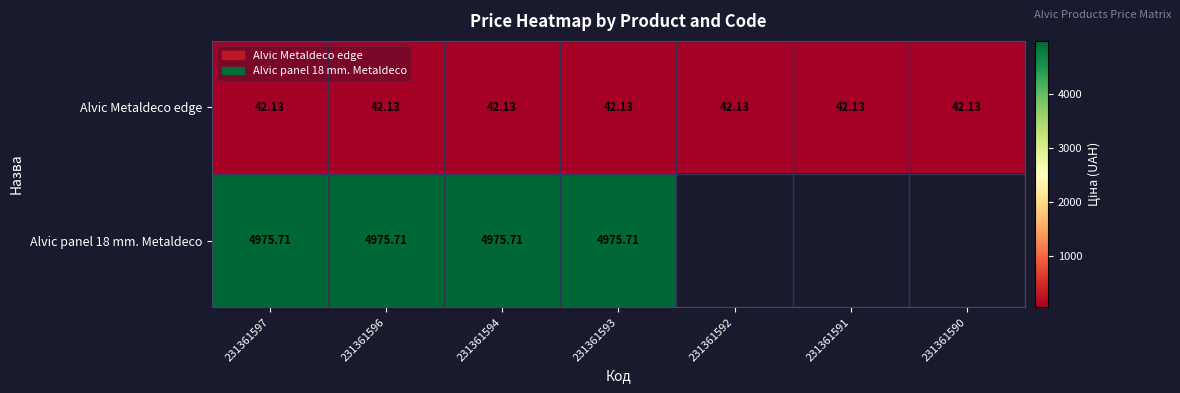

List the series in order of their peak value, lowest first.

Alvic Metaldeco edge, Alvic panel 18 mm. Metaldeco